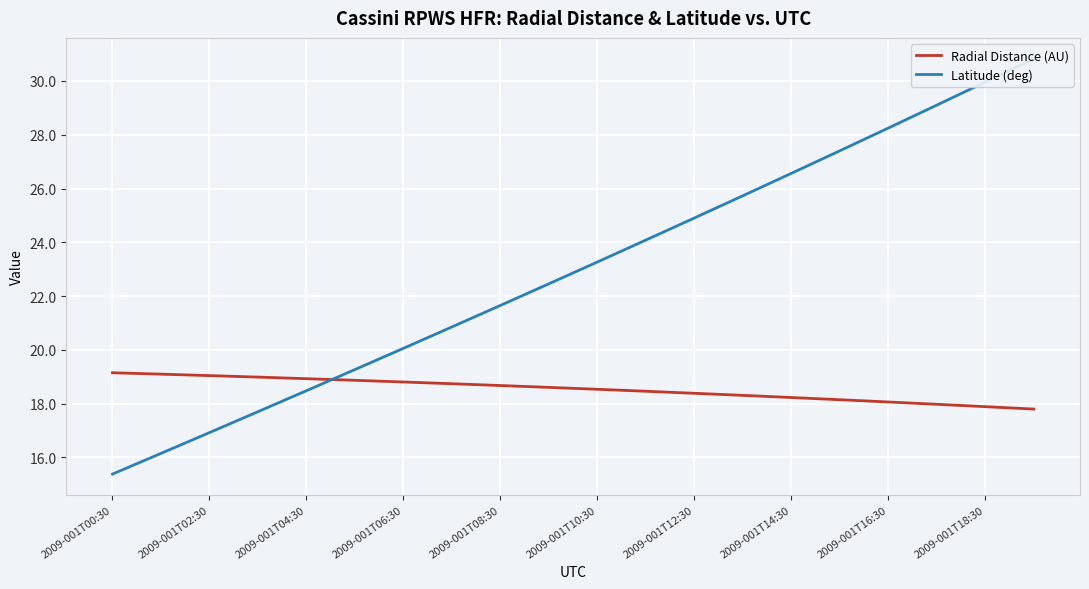

True or false: Radial Distance (AU) has more than 2 points higher than both neighbors.

False